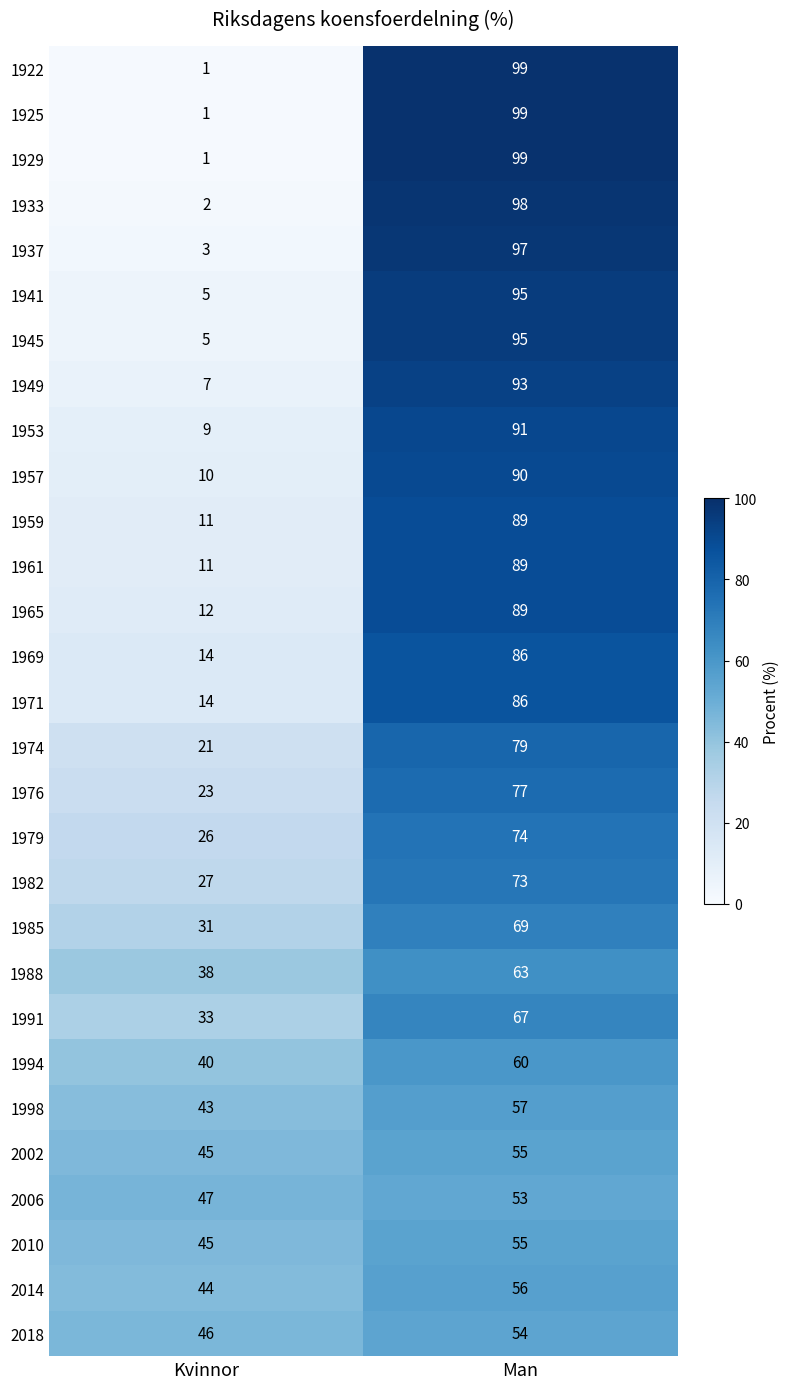

At which label is 1961 closest to 50?

Kvinnor